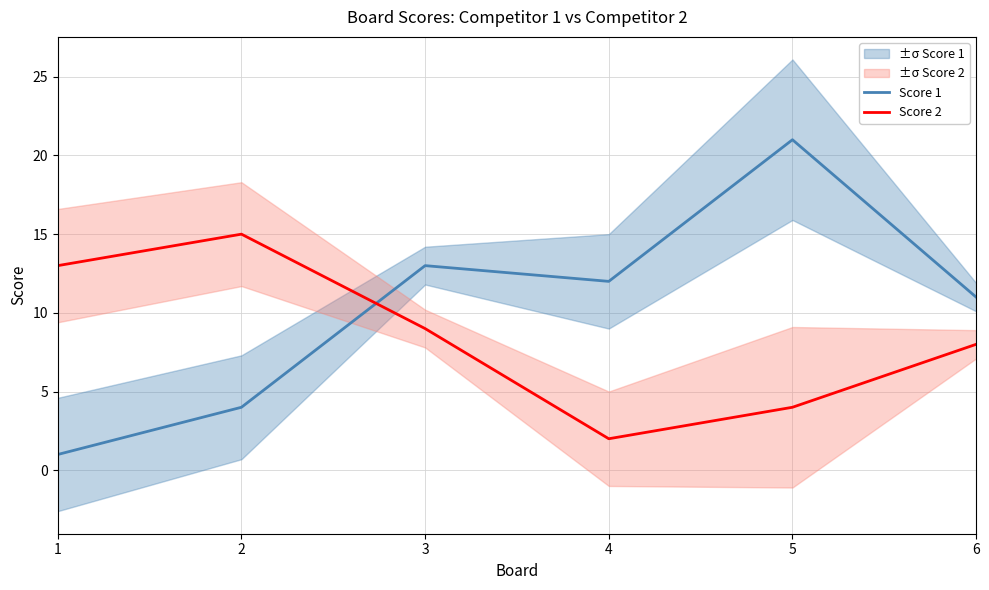

What is the minimum value for Score 2?

2